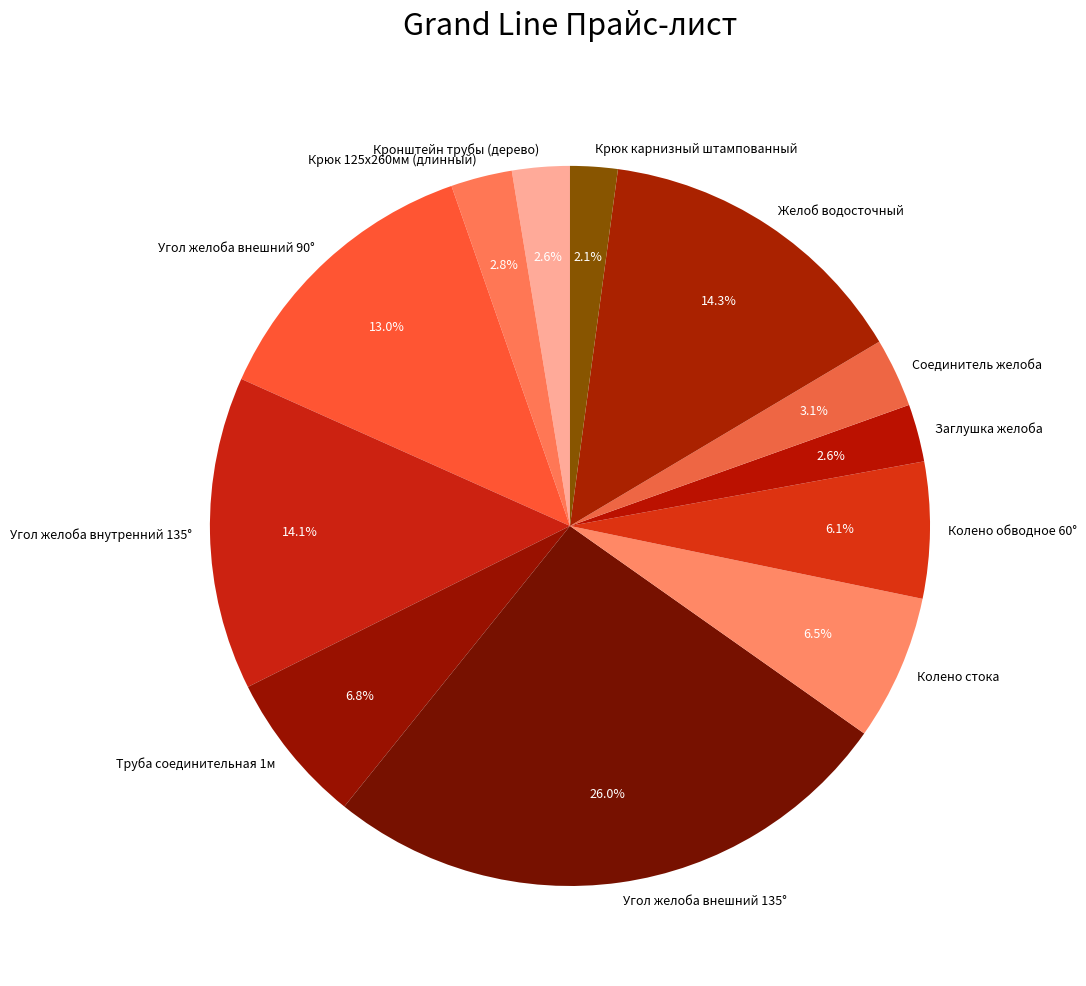

True or false: Угол желоба внешний 90° accounts for 13% of the total.

True